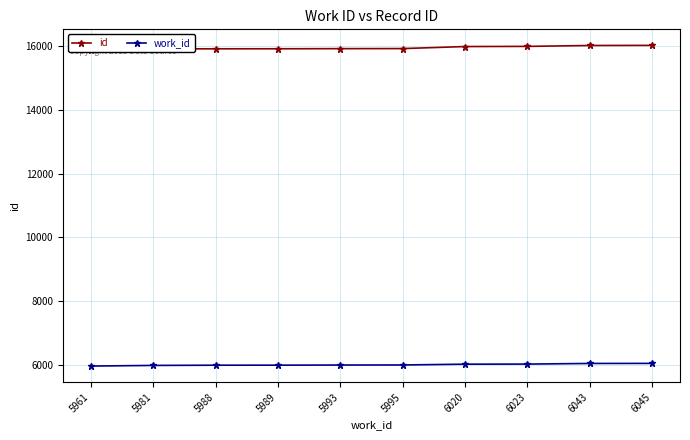

How many data points in id are above 15930?

4